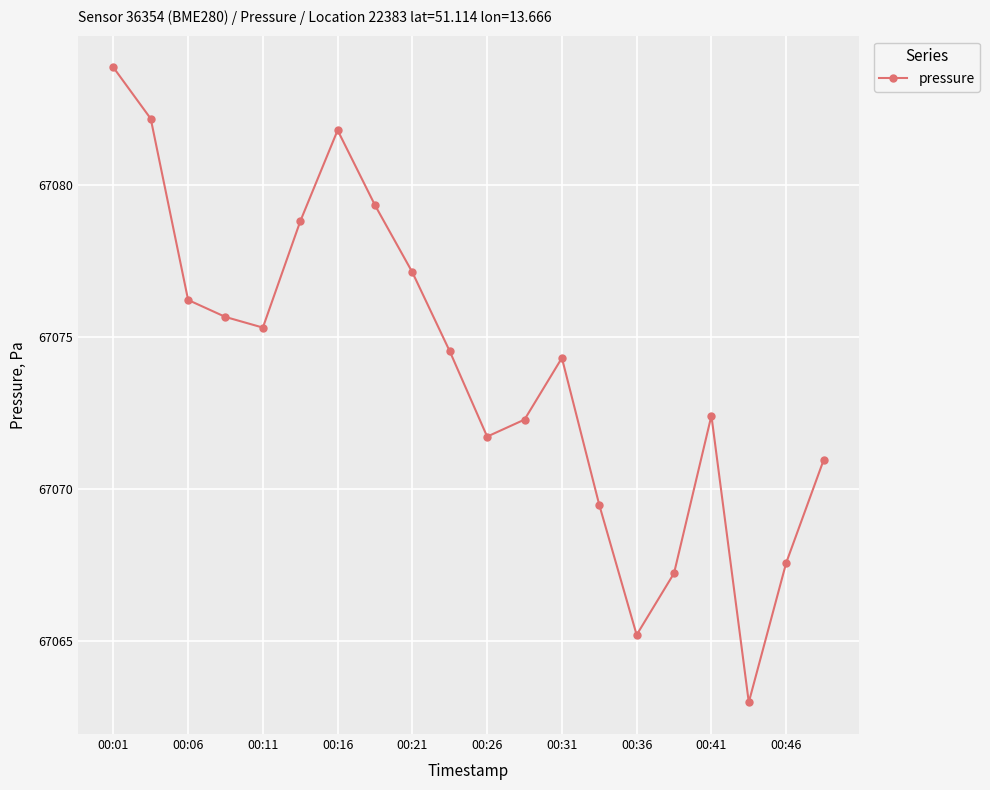

What is the average value?

67073.9